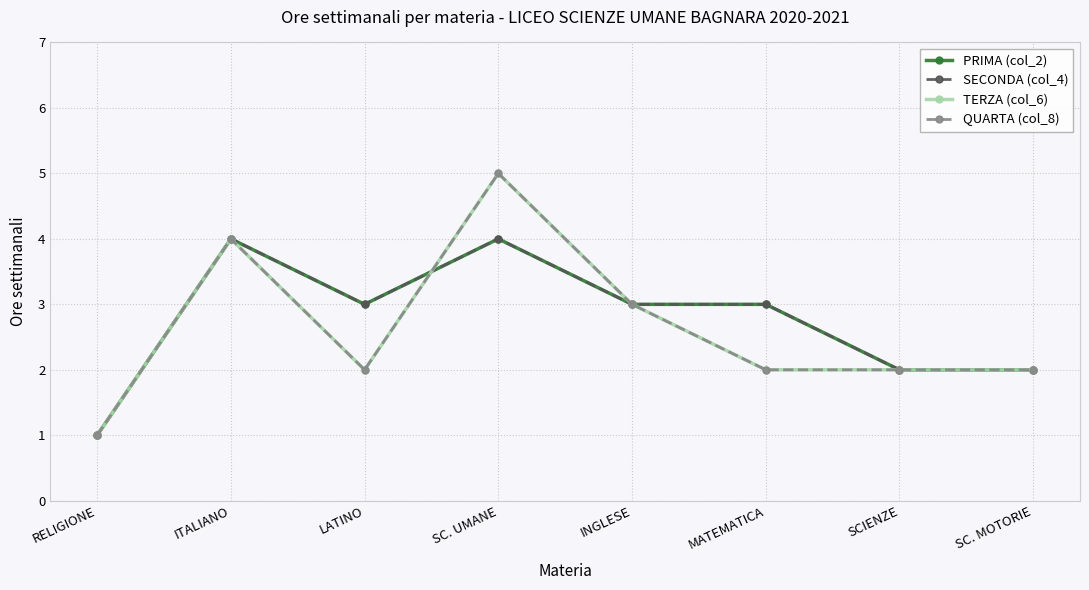

Is this an area chart (filled region under the line)?

No